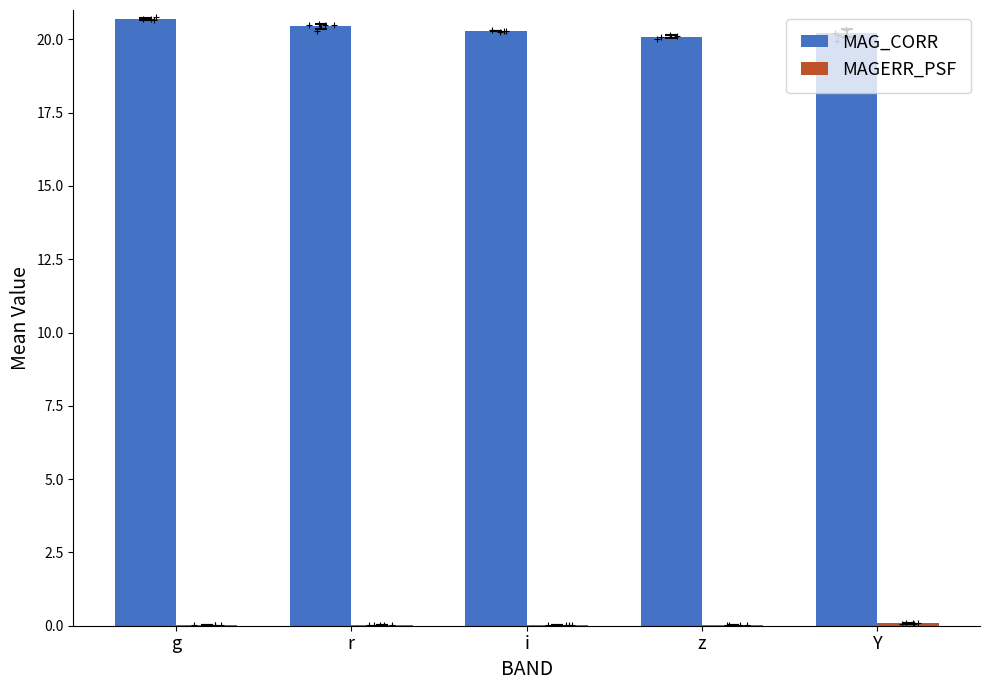

What is the difference between the maximum and minimum values in the MAGERR_PSF series?

0.1